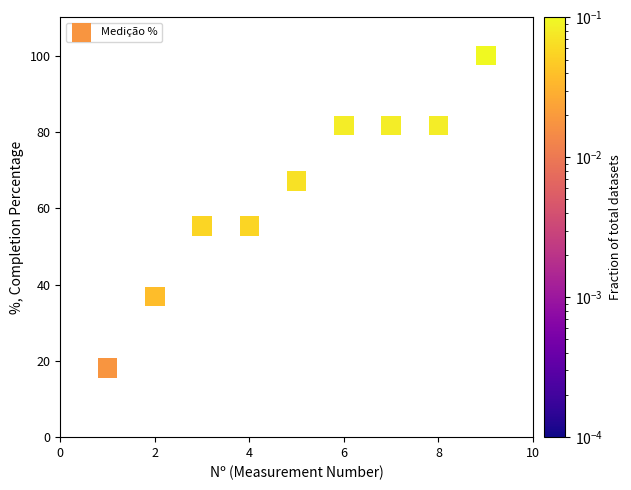

What is the range of Y values (max minus min)?

81.9